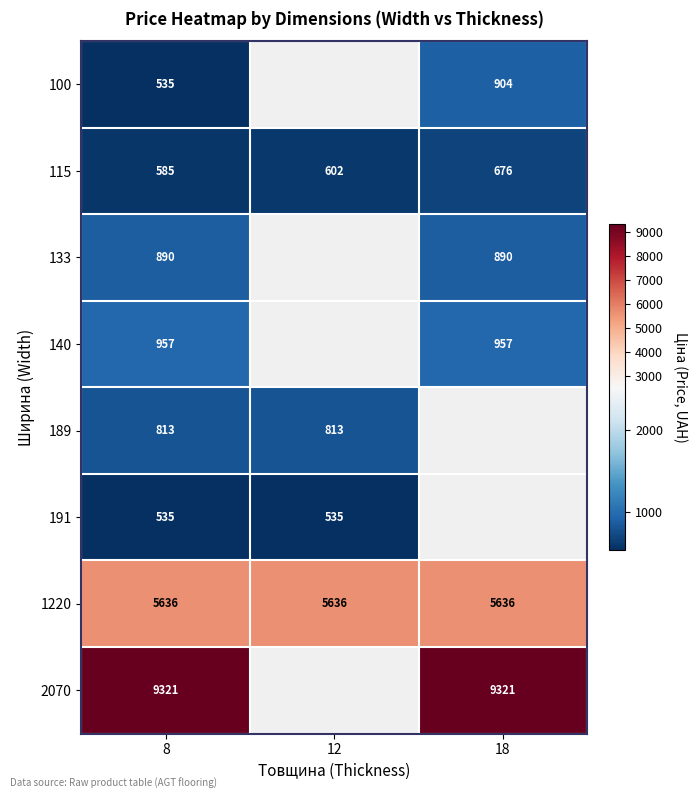

How many data points does each series have?

3